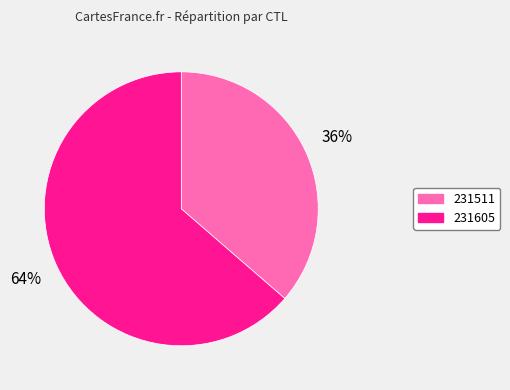

Which has a higher value, 231605 or 231511?

231605